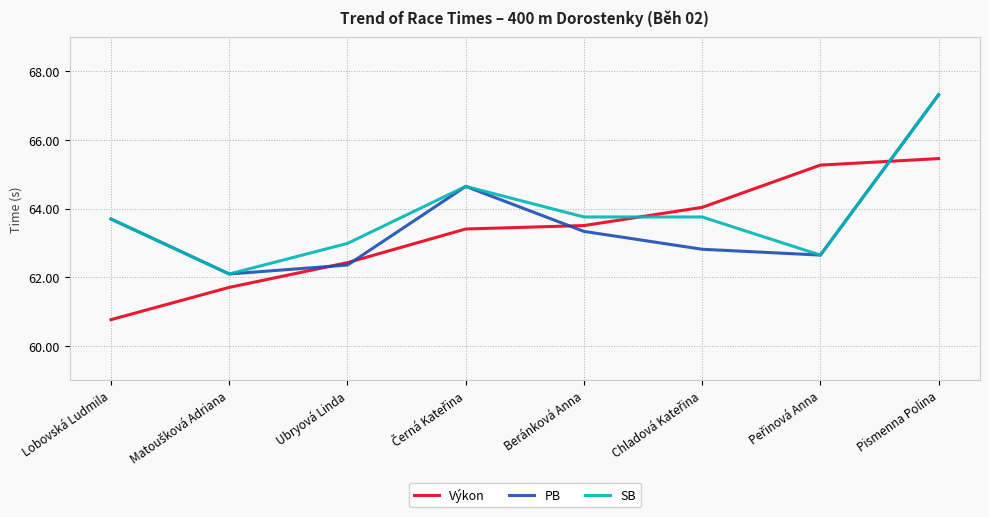

What is the difference between the highest and lowest values at Ubryová Linda?

0.6